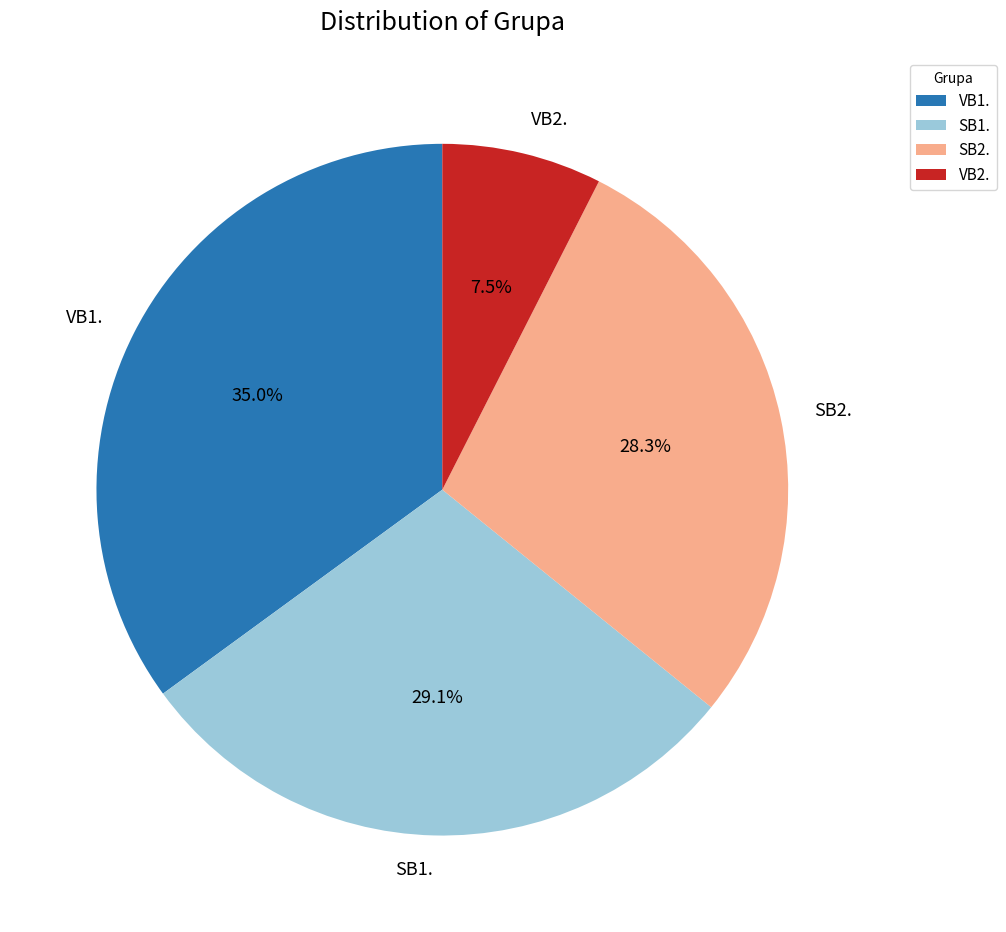

What is the largest slice in the pie chart?

VB1.